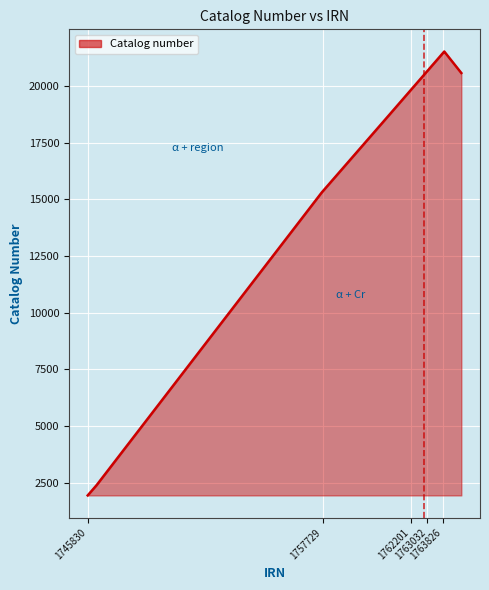

What is the greatest value displayed?

21515